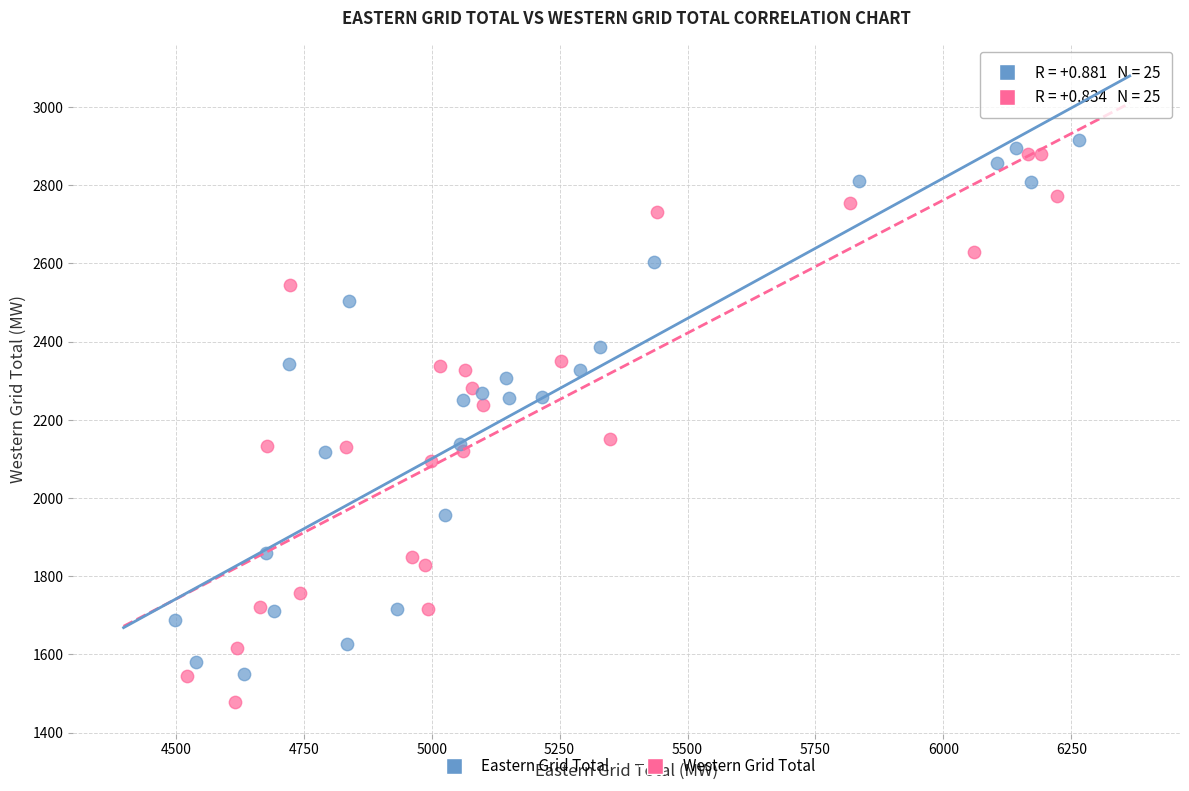

Which series has the widest spread of Y values?

Western Grid Total